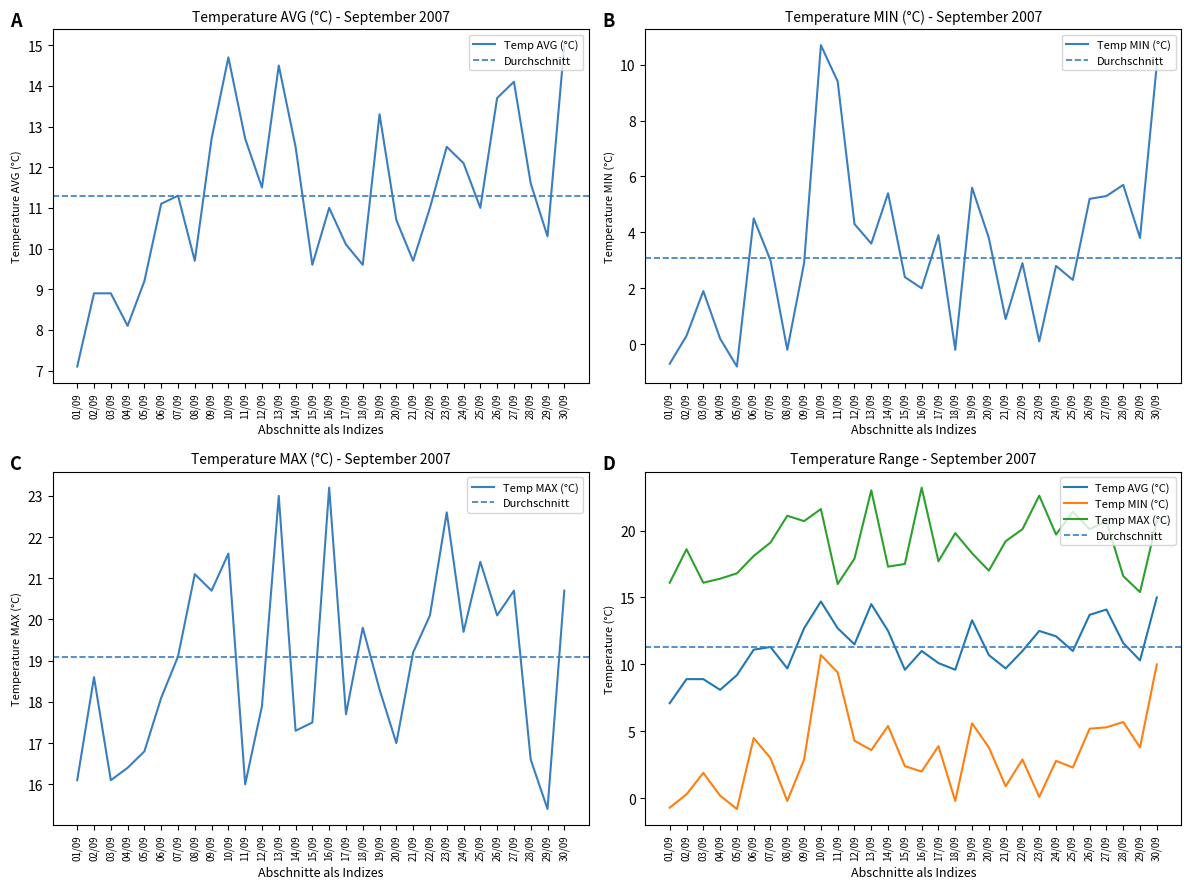

Which category has the highest value across all series?

16/09